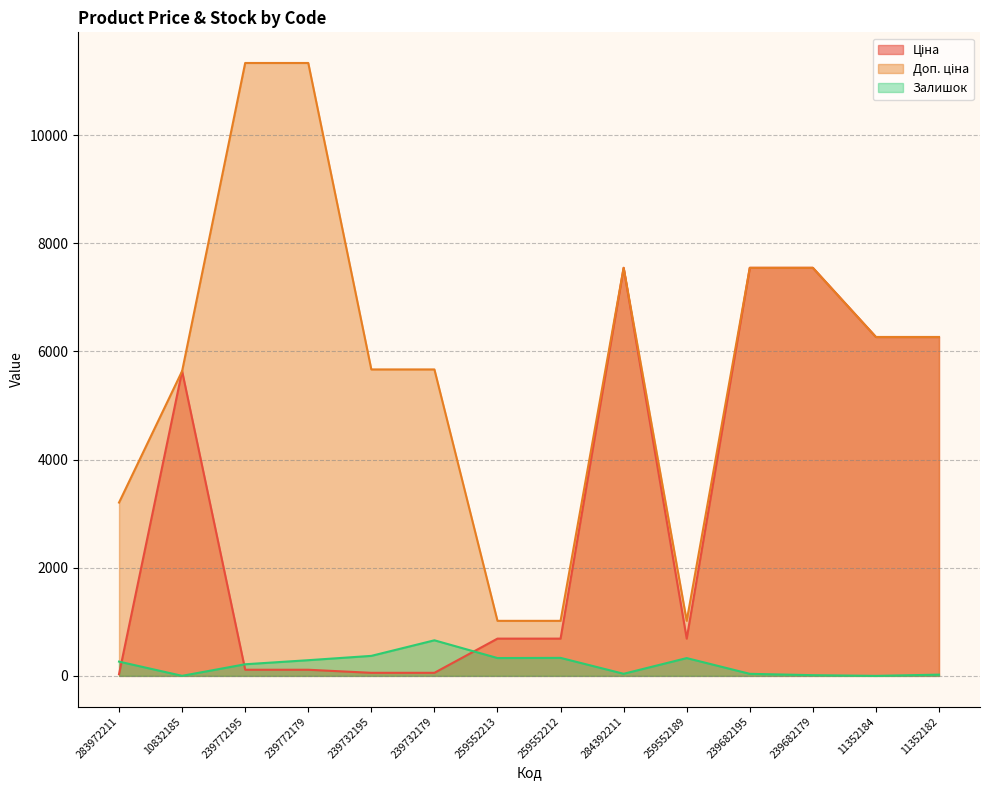

What is the highest value of the Залишок series?

658.0